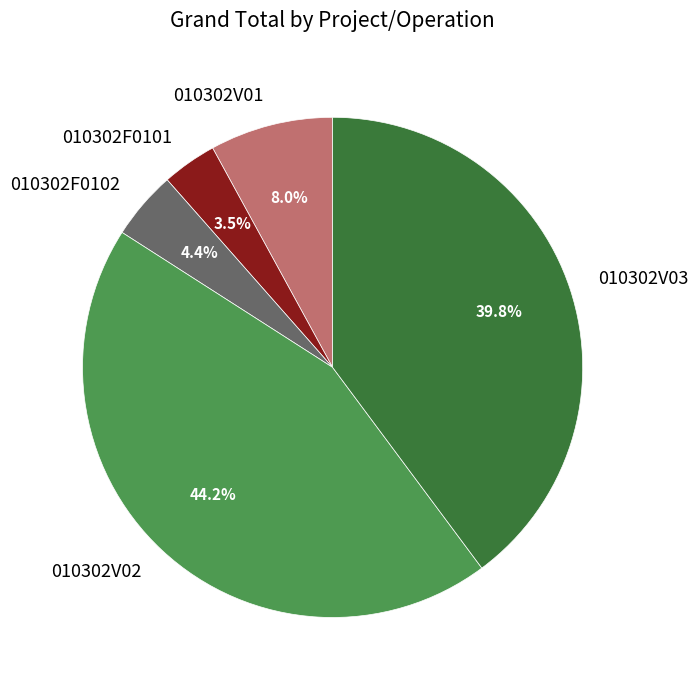

What percentage is the 010302V02 slice, to the nearest percent?

44%